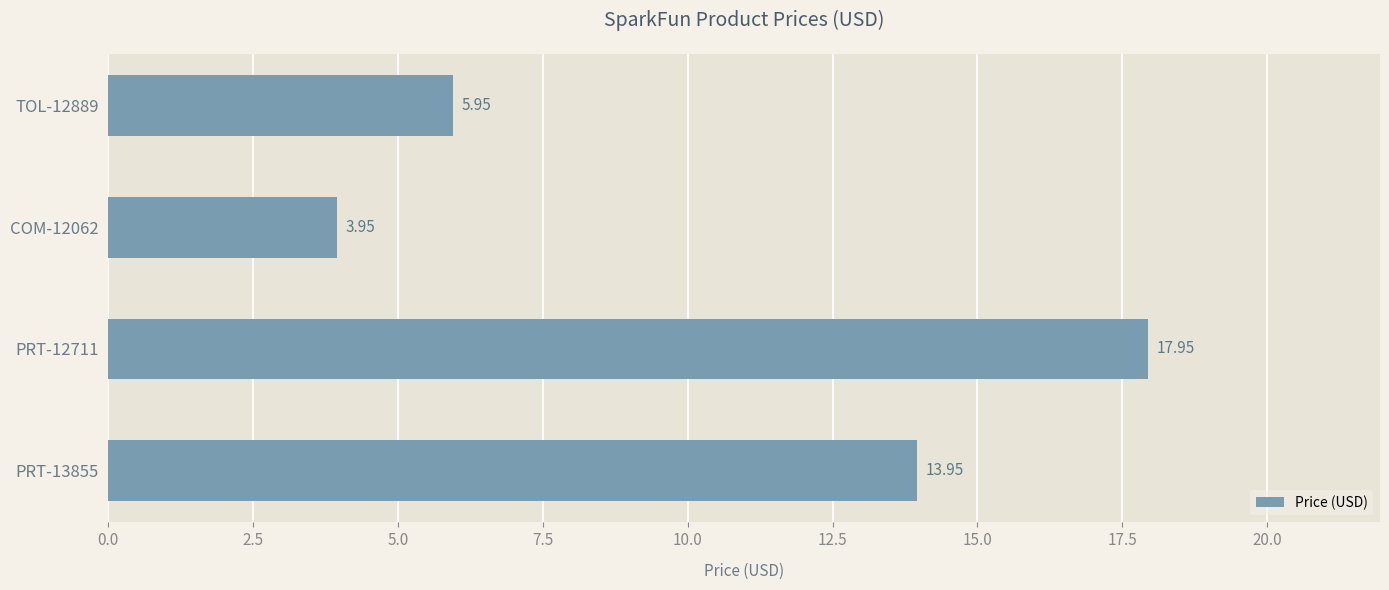

What is the change in value from COM-12062 to TOL-12889?

+2.0